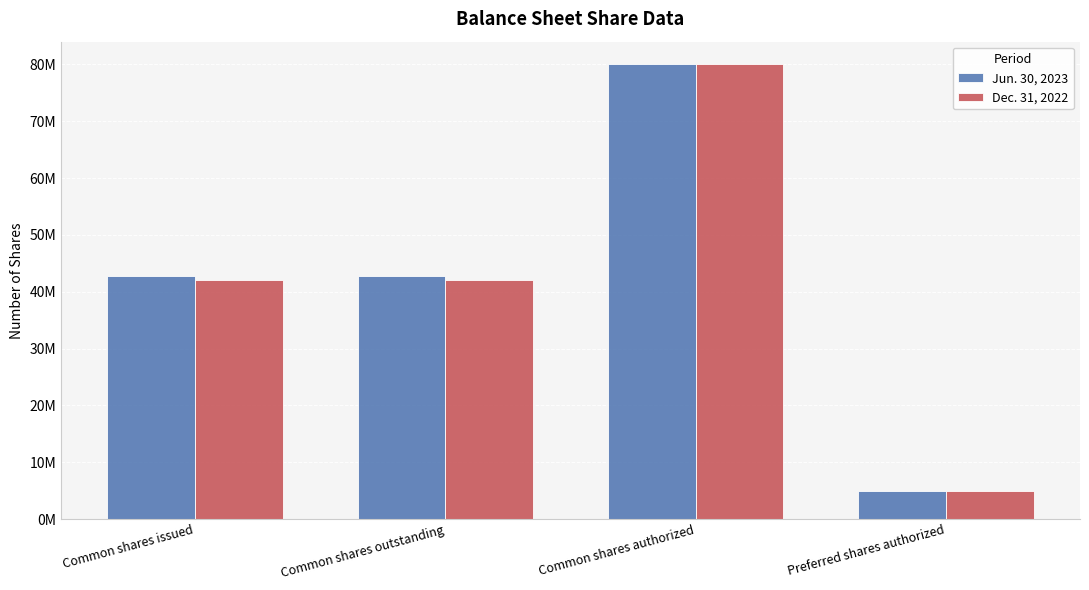

Which series has the largest total across all categories?

Jun. 30, 2023